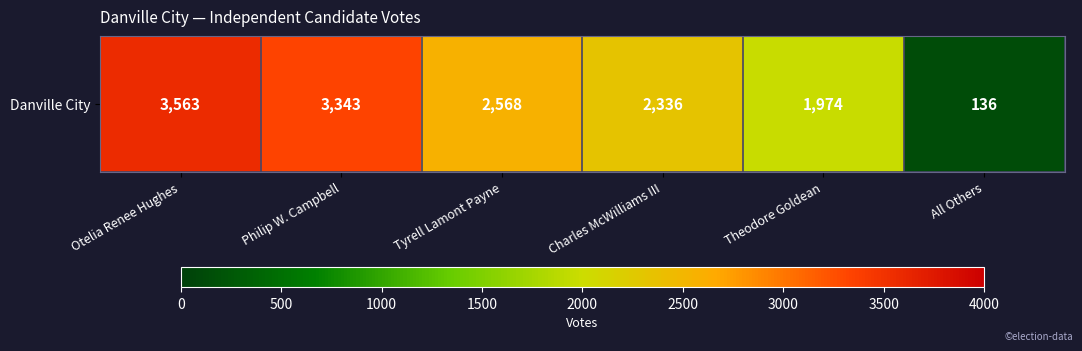

Rank the categories by value from lowest to highest.

All Others, Theodore Goldean, Charles McWilliams III, Tyrell Lamont Payne, Philip W. Campbell, Otelia Renee Hughes